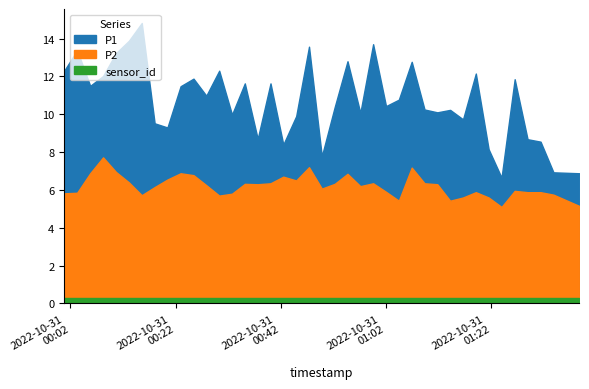

Does the chart have visible grid lines?

No